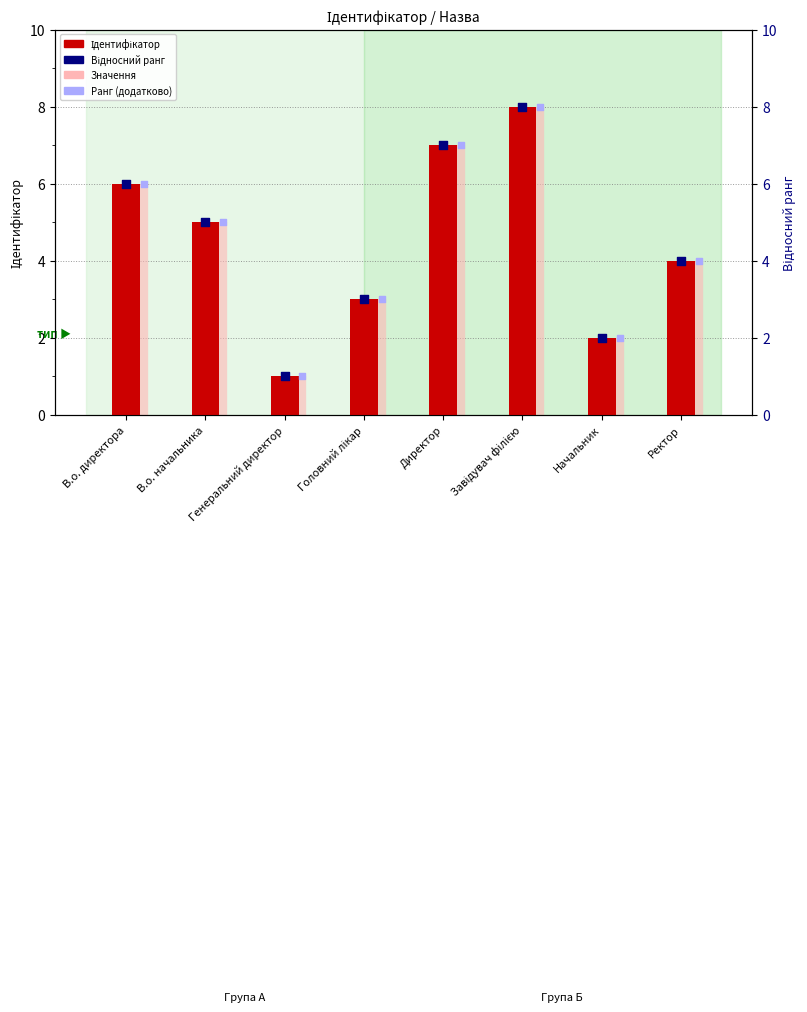

Which series has the widest spread of Y values?

Ідентифікатор